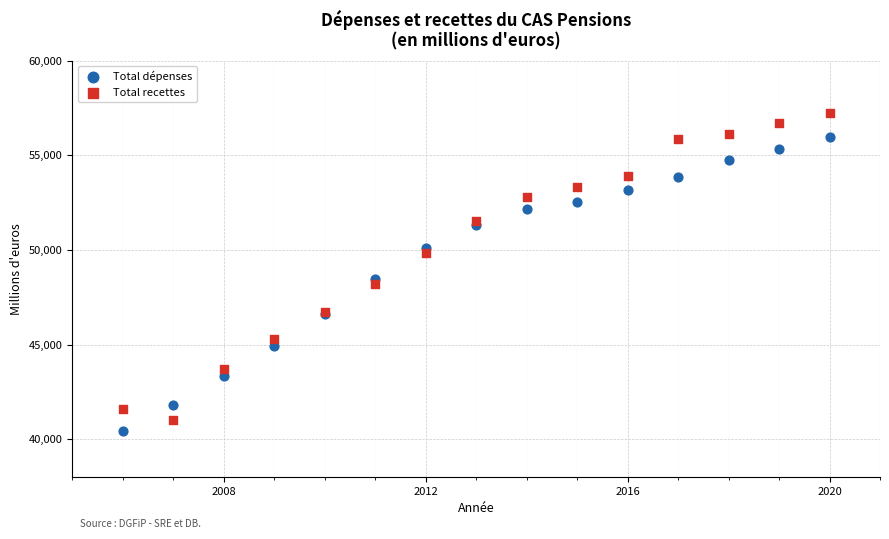

Across all series, what Y value is closest to 48822?

48441